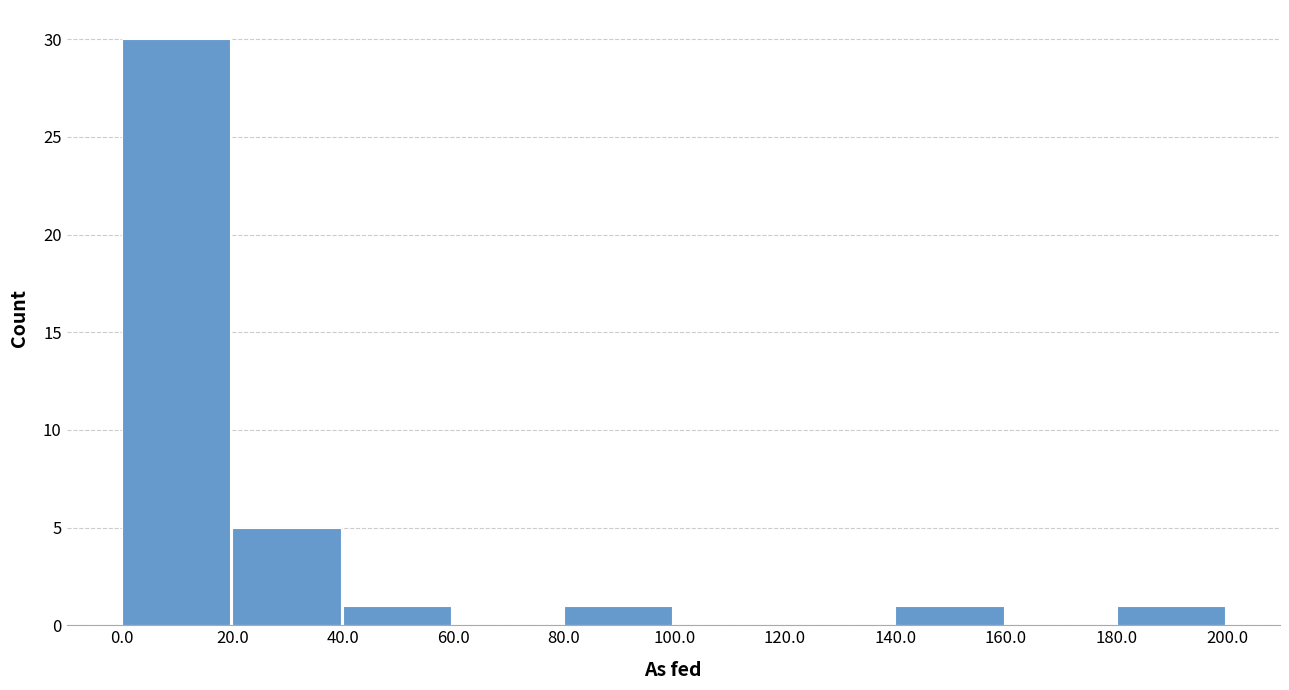

Reading left to right, list every bar in this chart as the range it spans on the x-axis followed by its height. The values are not printed on the chart, so give them approximately, as read against the axis.

0.0 to 20.0: 30
20.0 to 40.0: 5
40.0 to 60.0: 1
60.0 to 80.0: 0
80.0 to 100.0: 1
100.0 to 120.0: 0
120.0 to 140.0: 0
140.0 to 160.0: 1
160.0 to 180.0: 0
180.0 to 200.0: 1